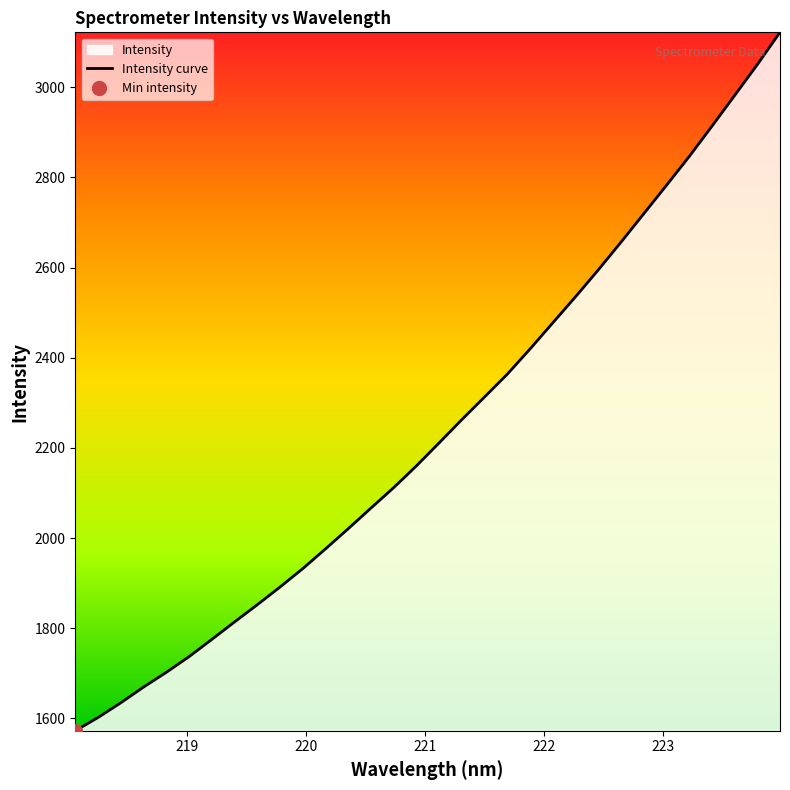

What is the value of the 13th point from the left?

2020.8